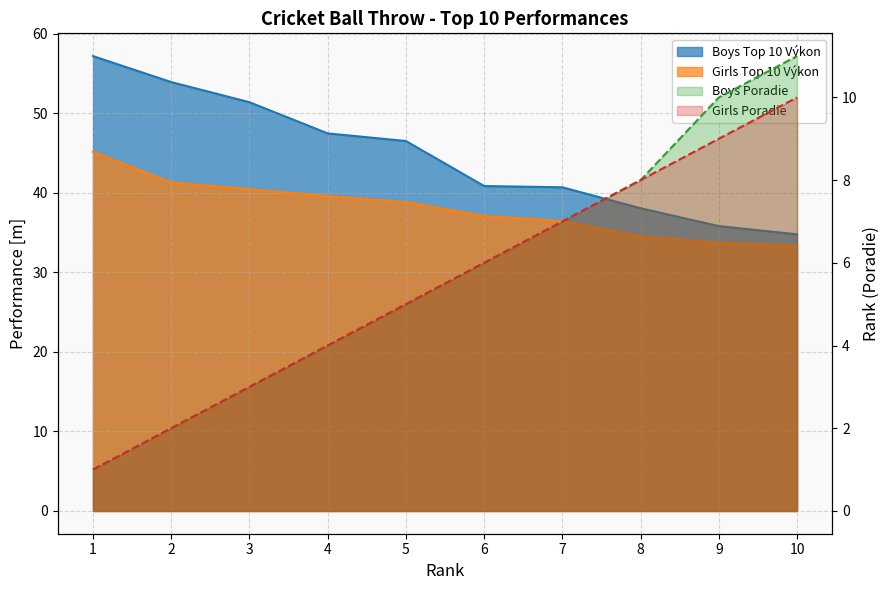

Does the chart display data point markers on the line(s)?

No